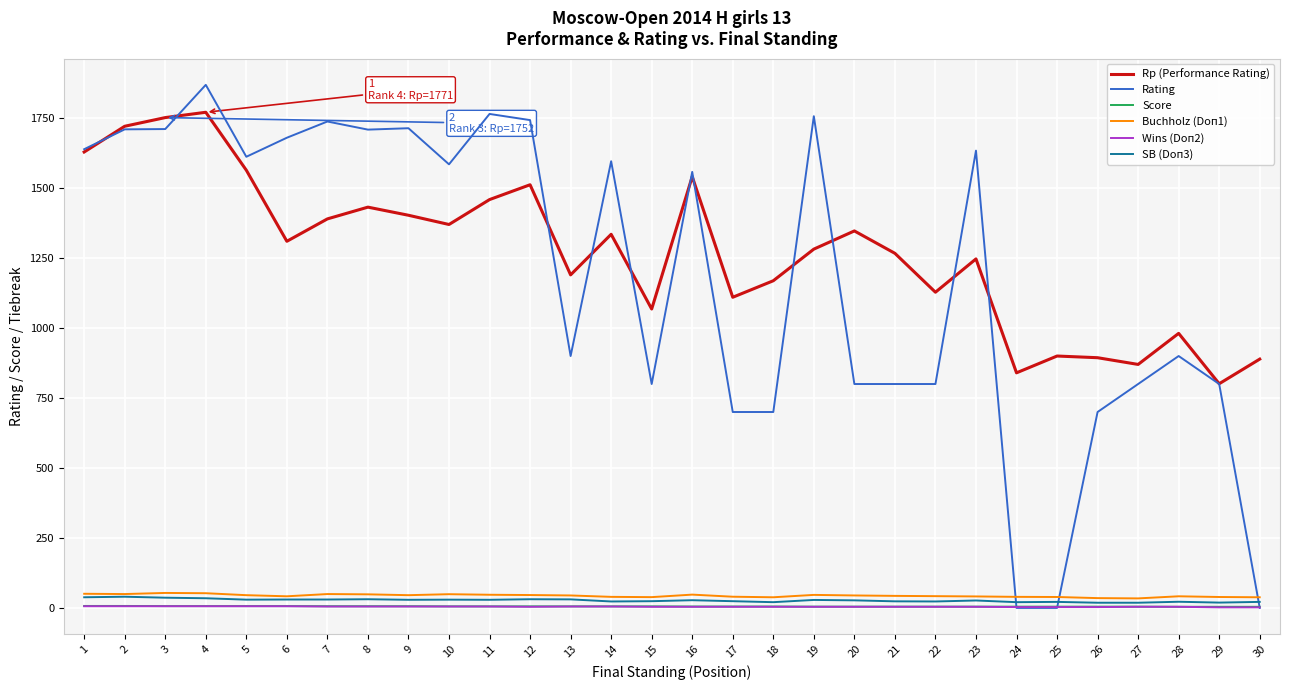

How many lines are shown in the chart?

6